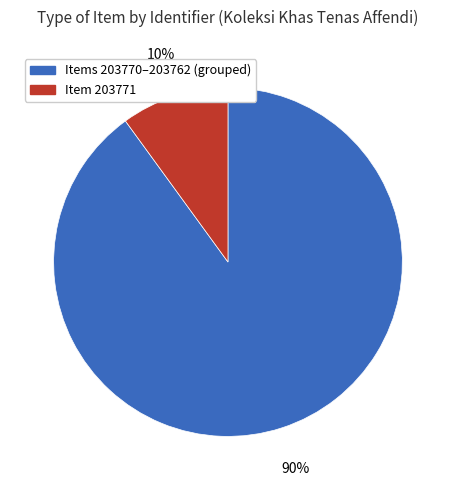

Is there any slice that represents more than half of the pie?

Yes